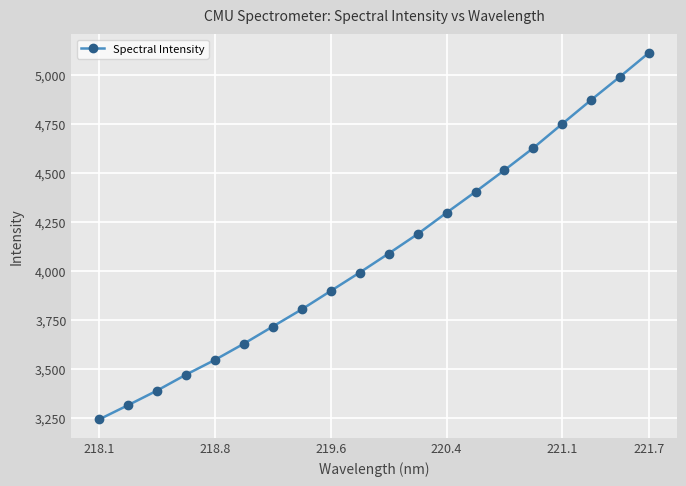

What is the greatest value displayed?

5114.7